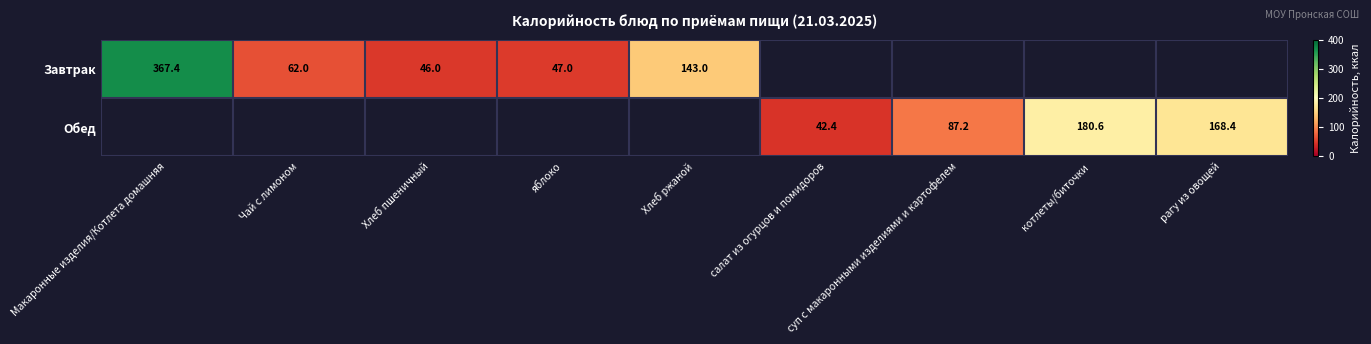

Between Чай с лимоном and яблоко, which is larger?

Чай с лимоном